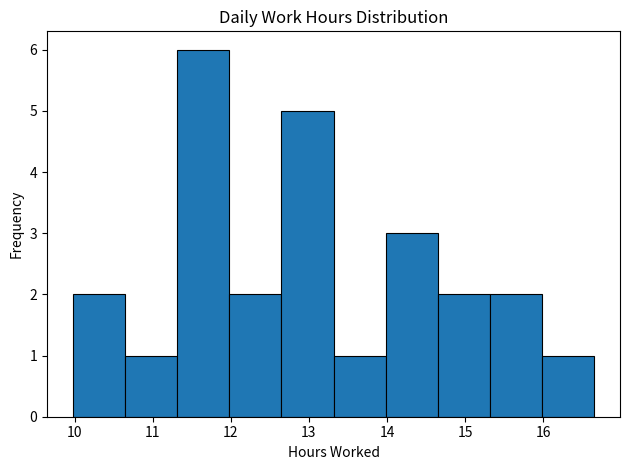

Over which range of the x-axis is the bar tallest?

11.3 to 12.0